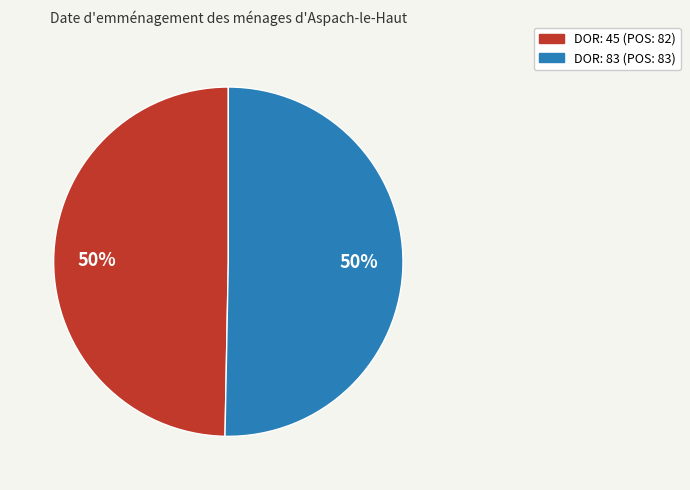

To the nearest percent, what is the average slice percentage?

50%